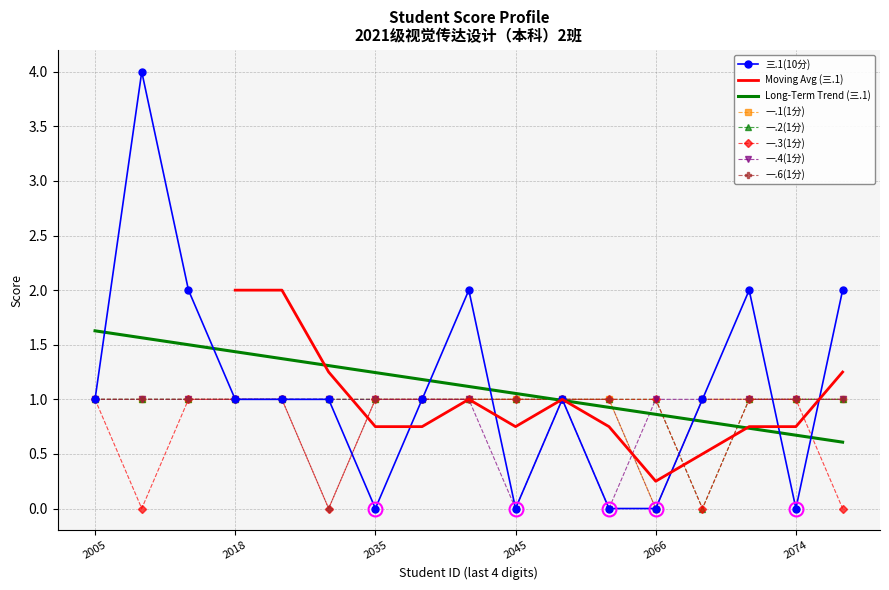

What is the highest value of the 三.1(10分) series?

4.0